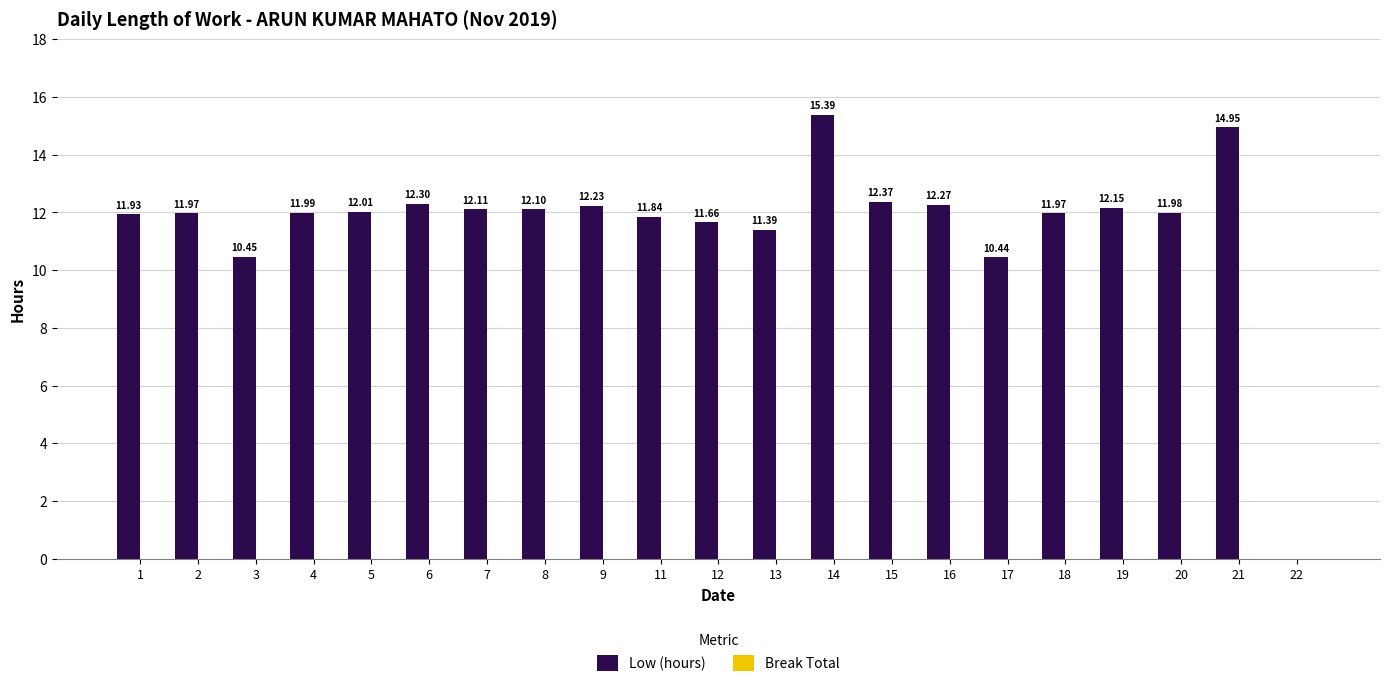

Count the number of categories in the chart.

21